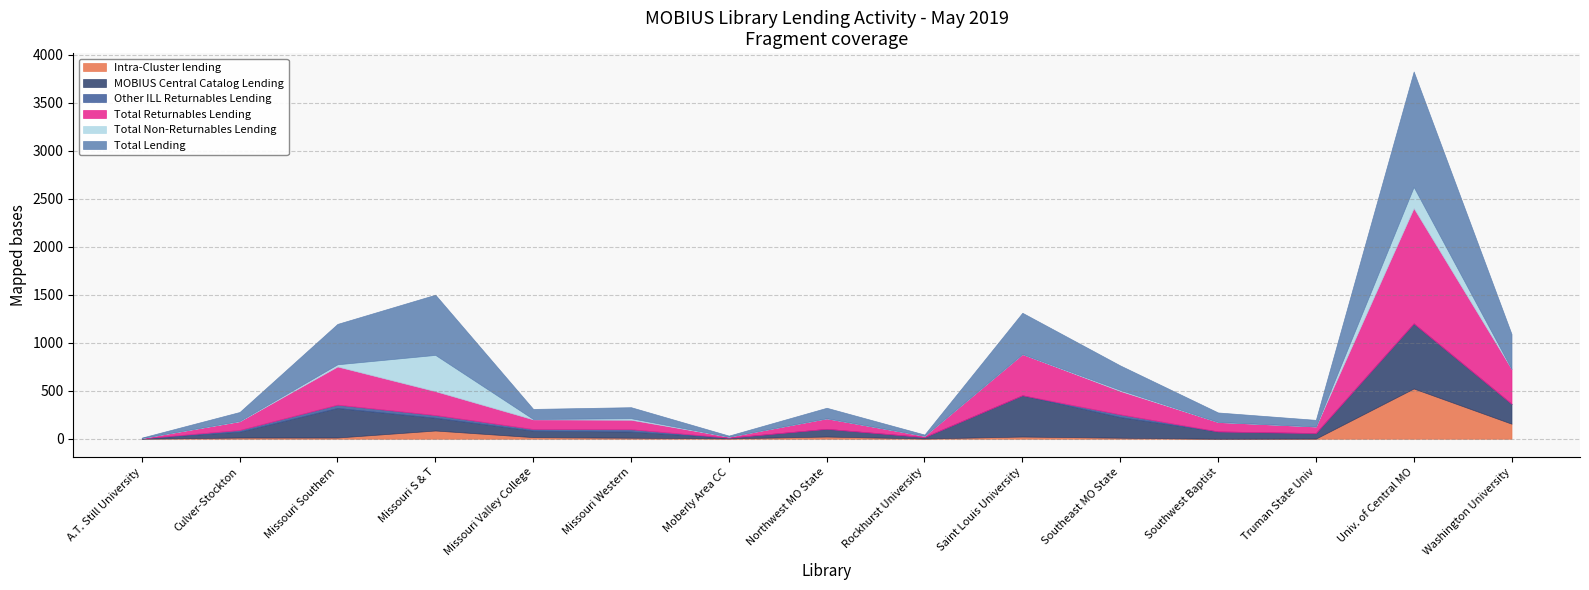

Is the value of Total Non-Returnables Lending at Missouri Southern greater than the value of Total Lending at Moberly Area CC?

Yes